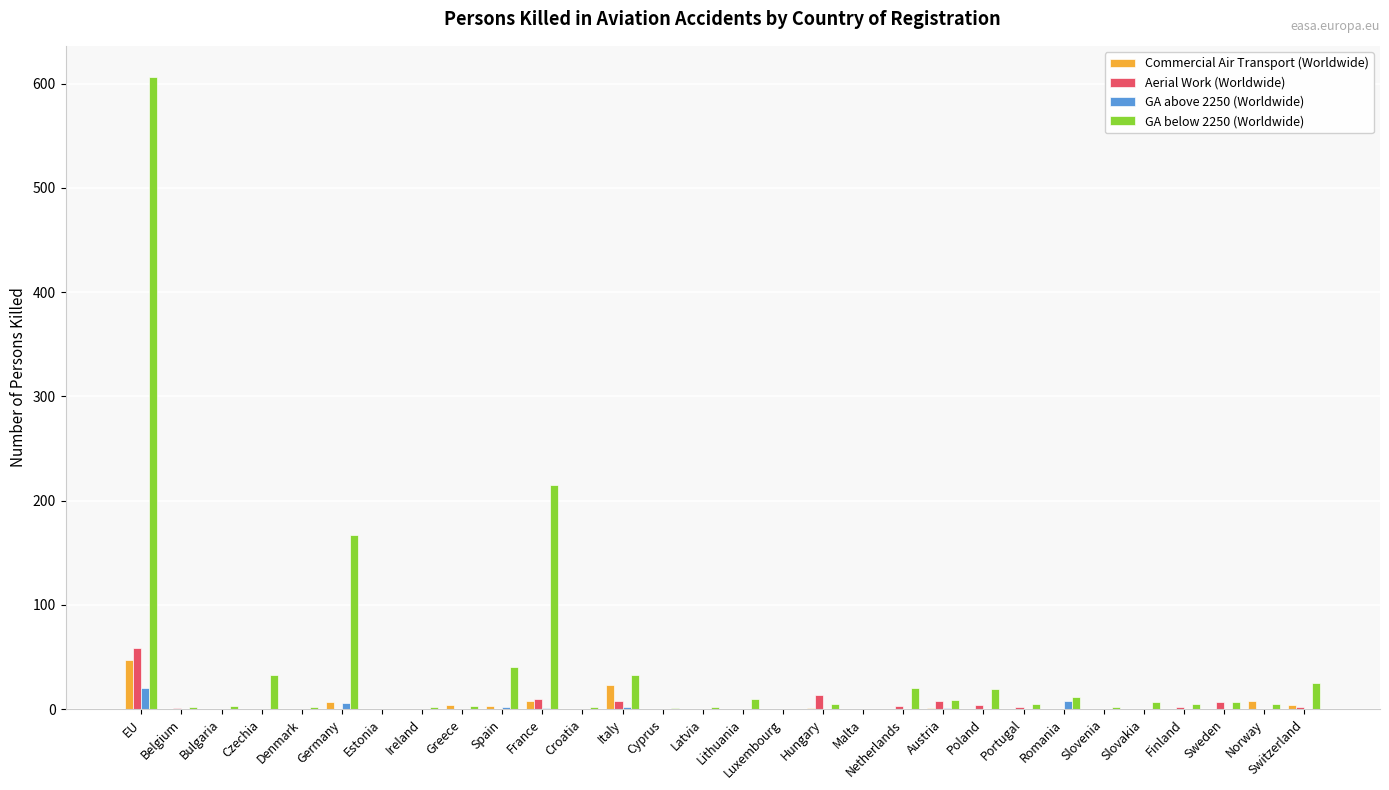

Which series has the largest total across all categories?

GA below 2250 (Worldwide)